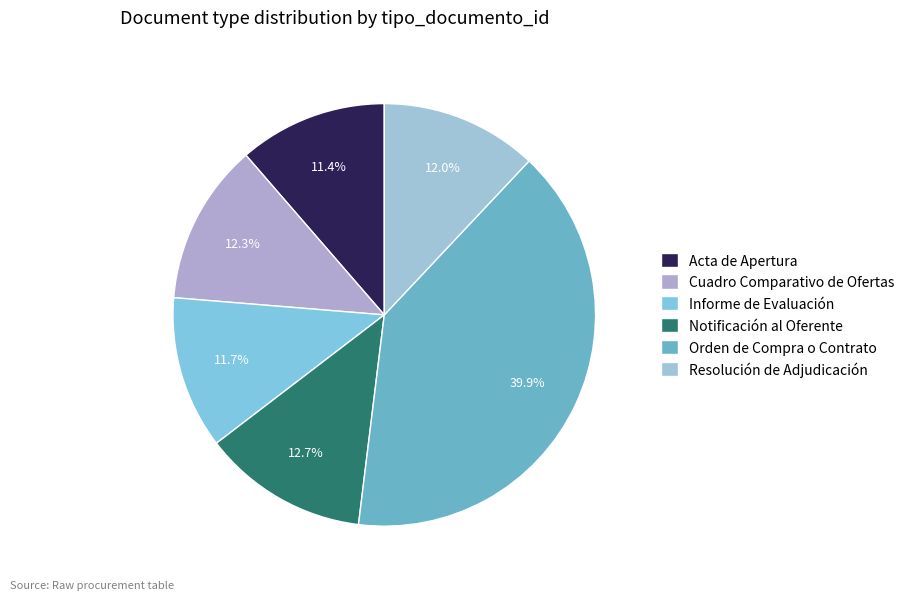

What percentage is the Acta de Apertura slice, to the nearest percent?

11%